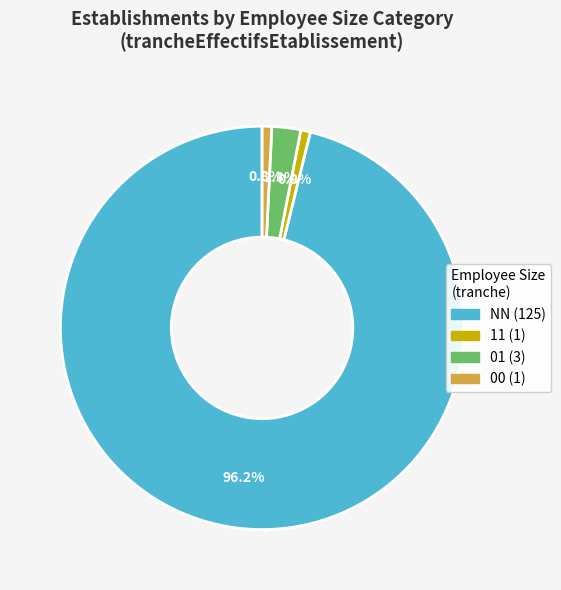

Is there any slice that represents more than half of the pie?

Yes